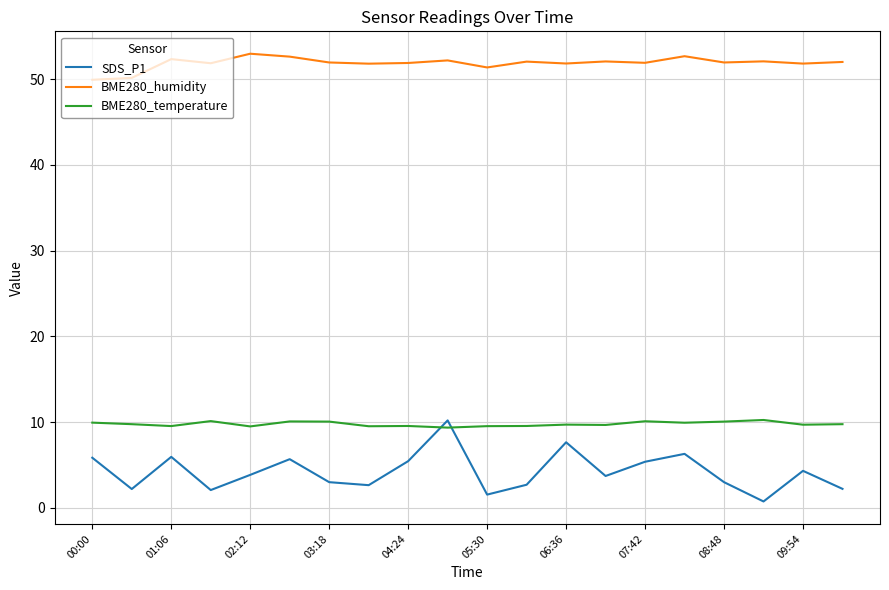

In SDS_P1, how many points are higher than both neighbors (excluding endpoints)?

6